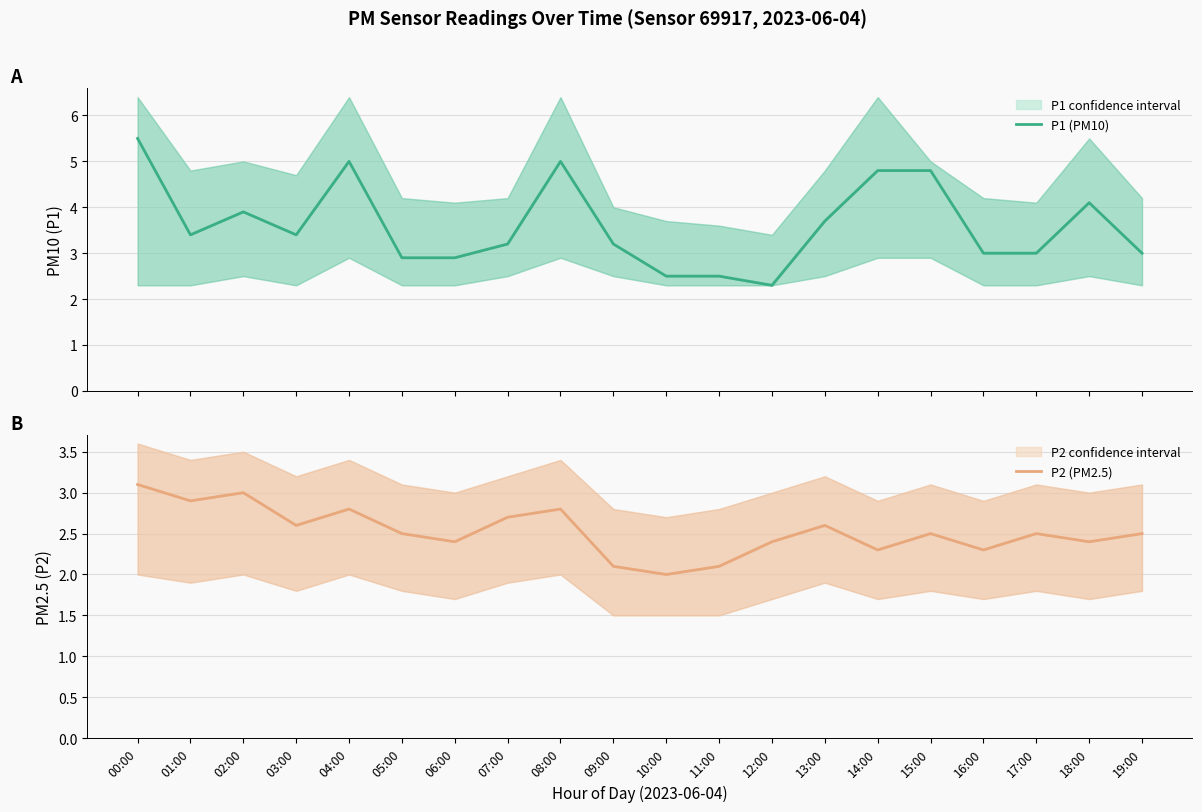

Between 06:00 and 07:00, which series saw the biggest shift?

P1 (PM10)